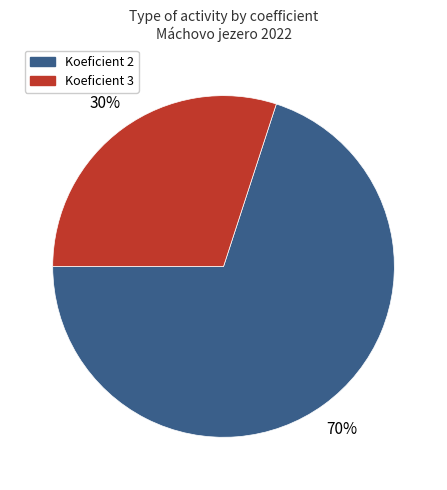

Which slice is the largest?

Koeficient 2